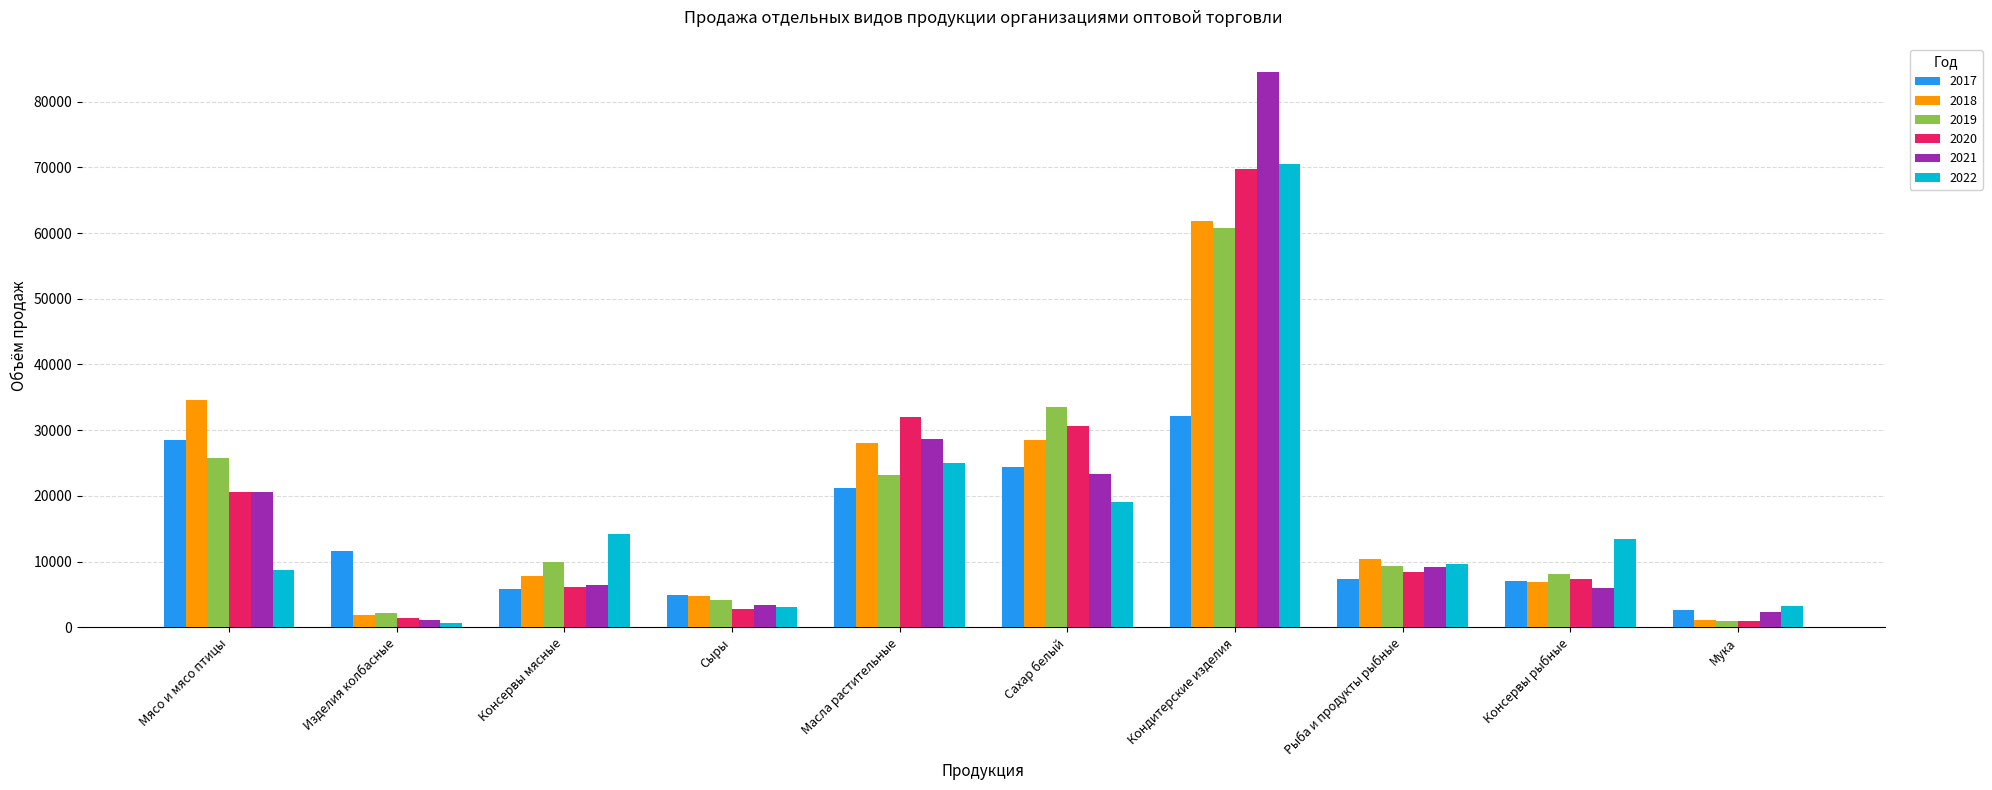

What is the value of the 2021 bar at the 6th from the left?

23260.9